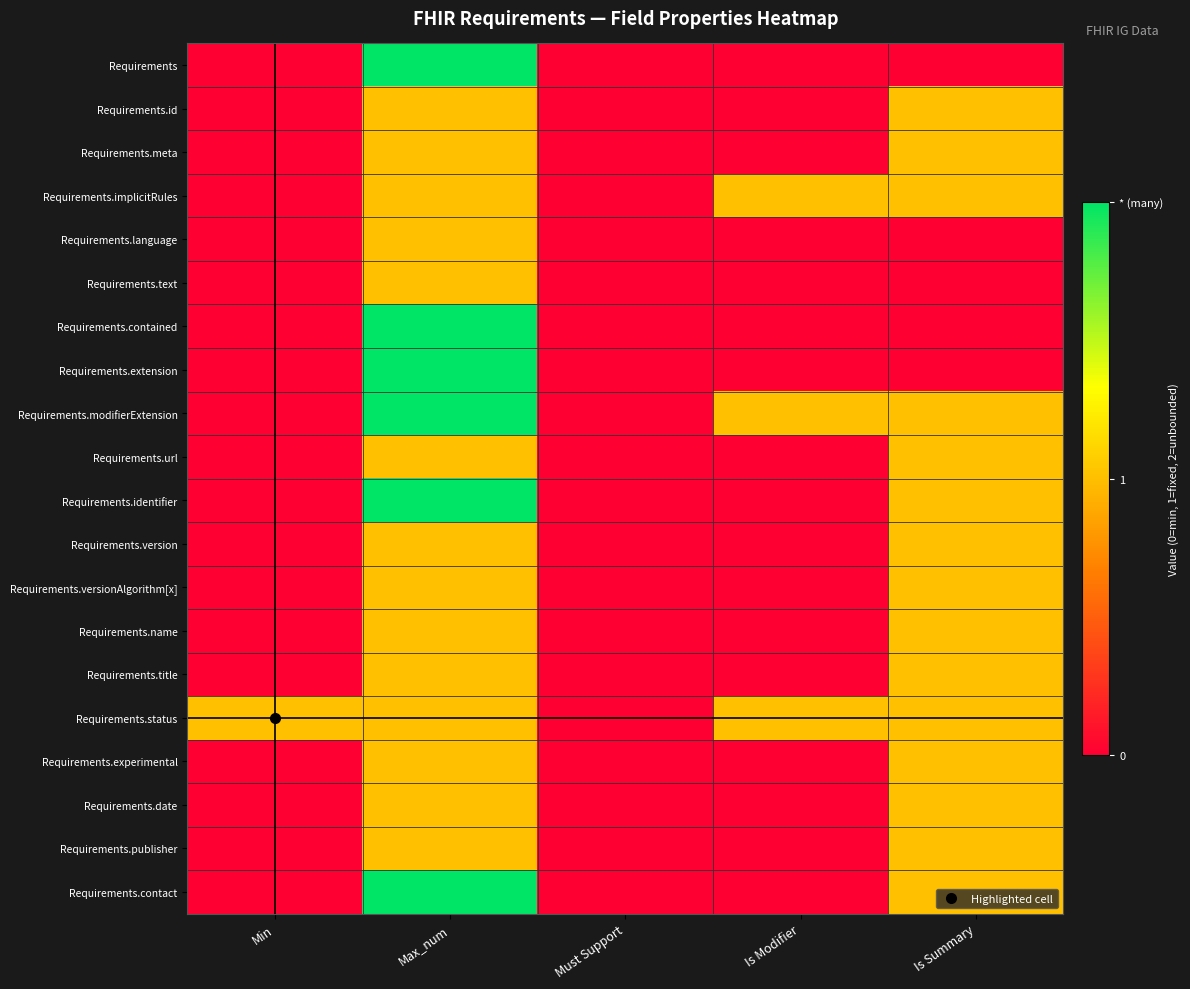

Between Must Support and Is Summary, which is larger?

Must Support